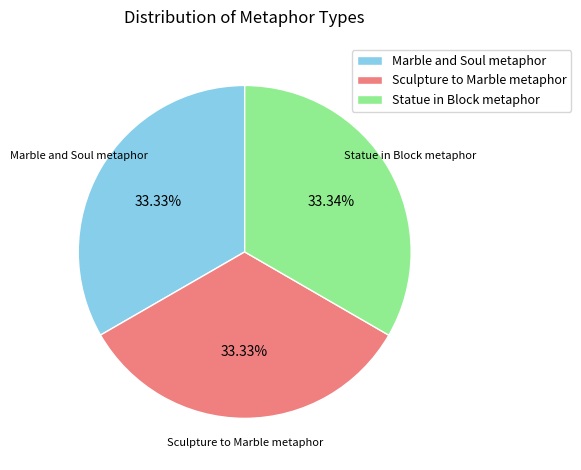

Approximately how many times larger is the value at Marble and Soul metaphor compared to Statue in Block metaphor?

1.0